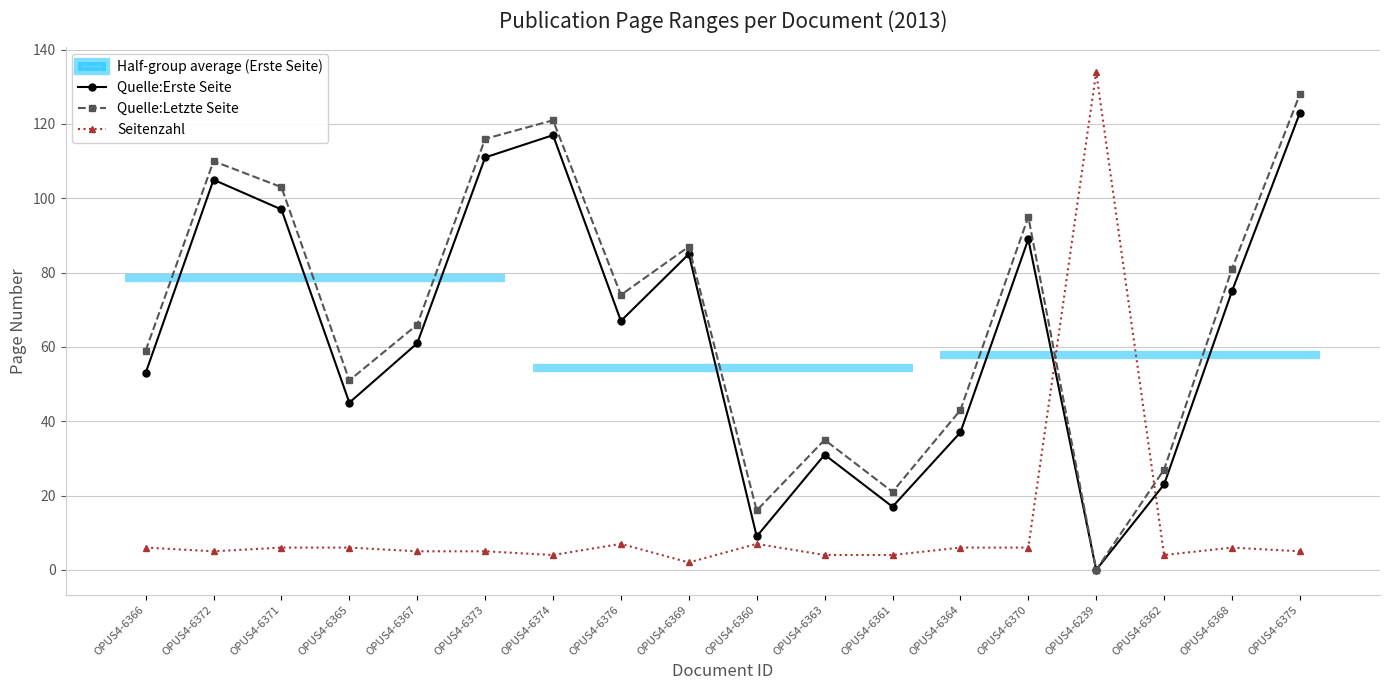

What is the maximum value shown in the chart?

134